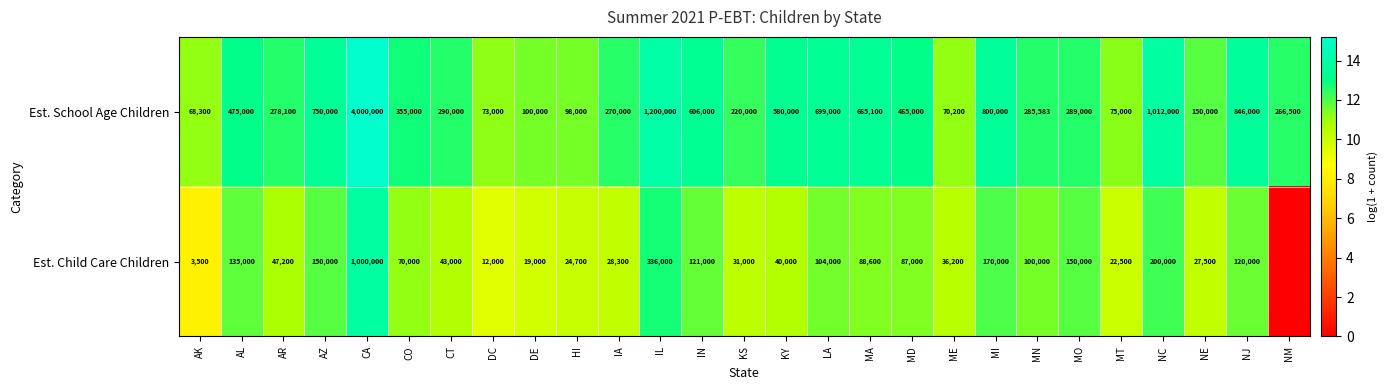

The Est. School Age Children series shows 665100 at MA. True or false?

True